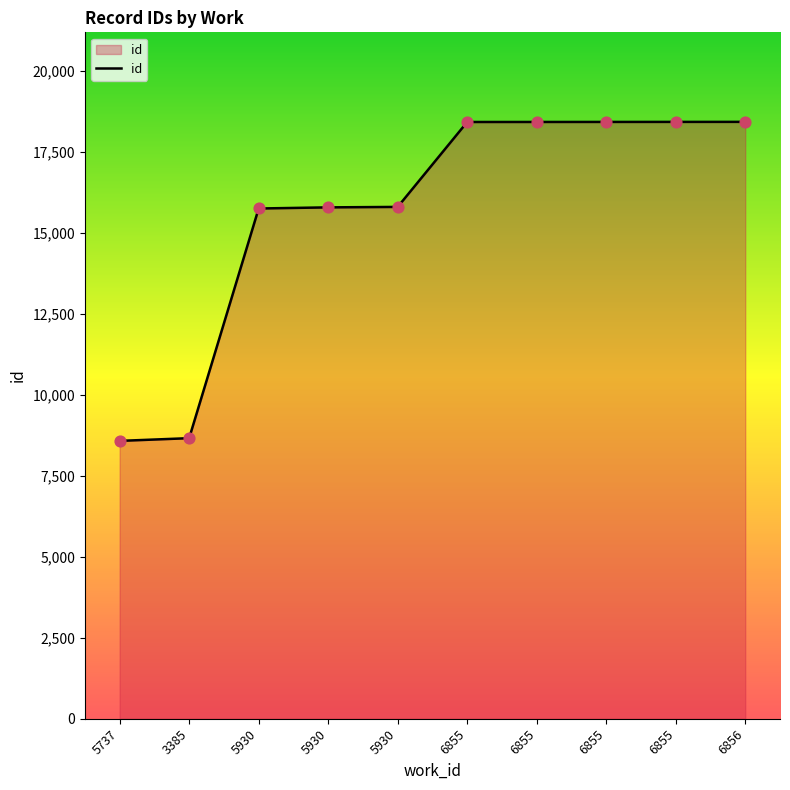

What is the change in value from 5930 to 6855?

+2638